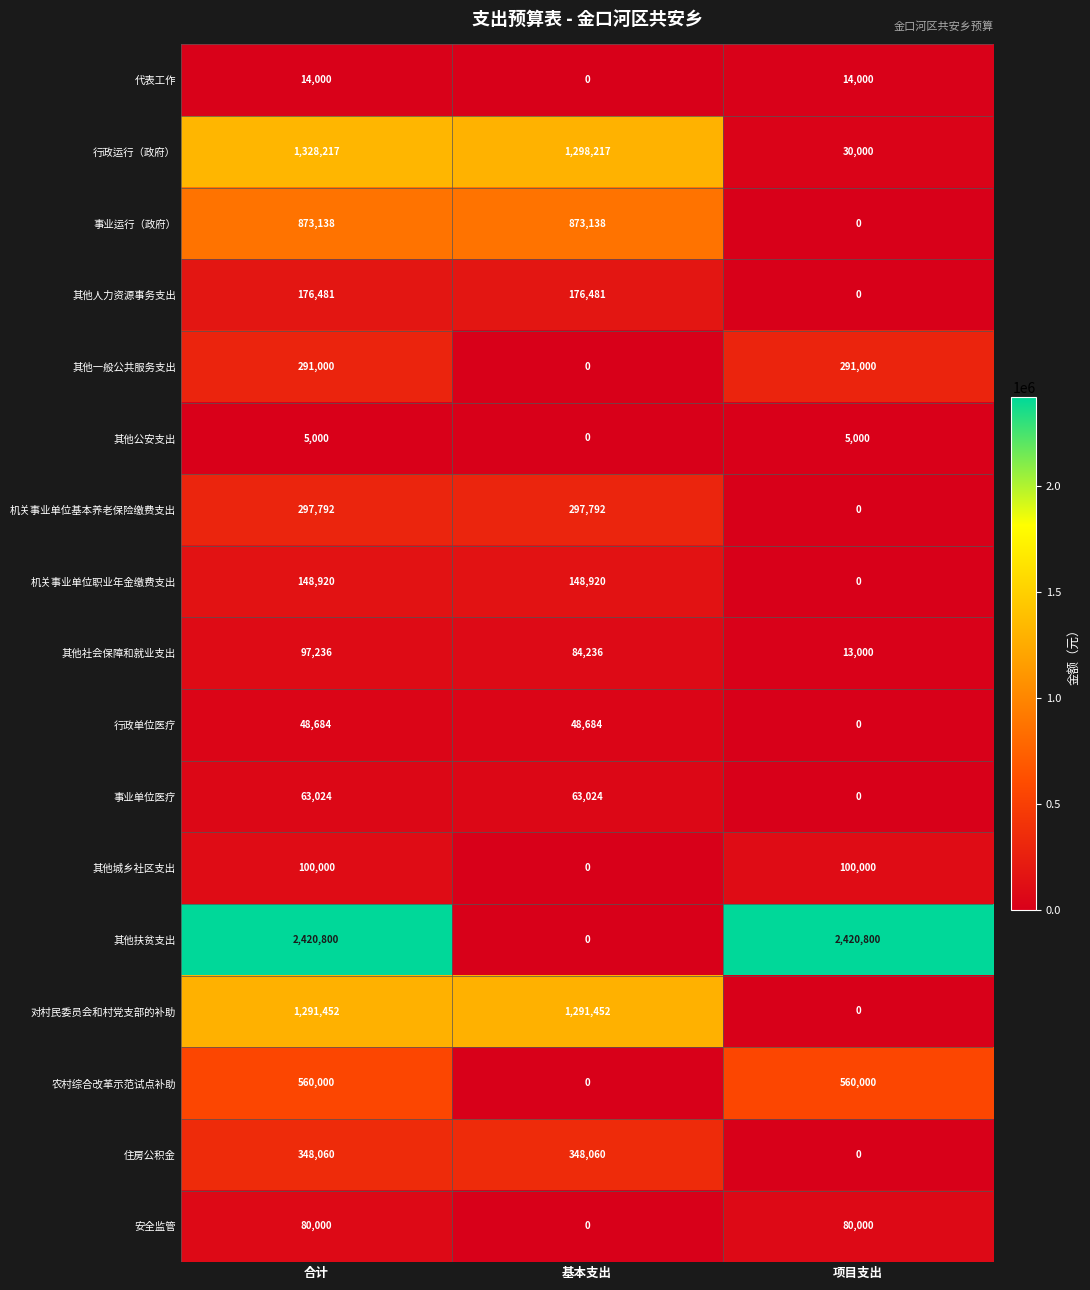

Is it true that 事业单位医疗 equals 63024 at 基本支出?

True